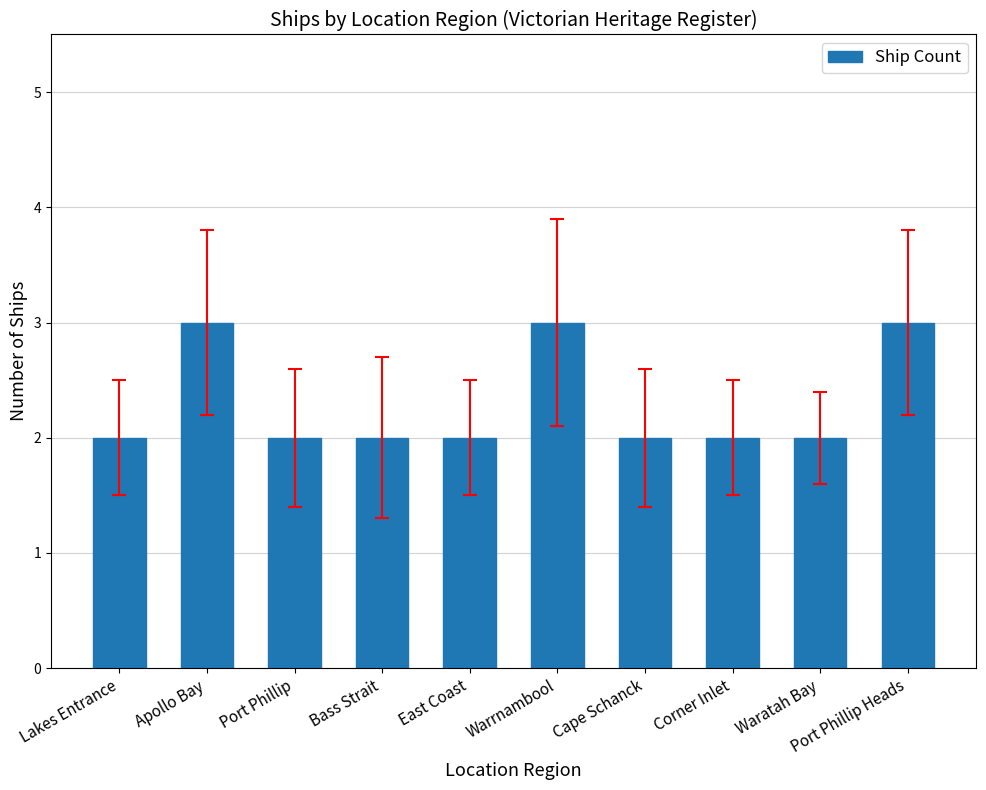

What is the difference between the maximum and minimum values?

1